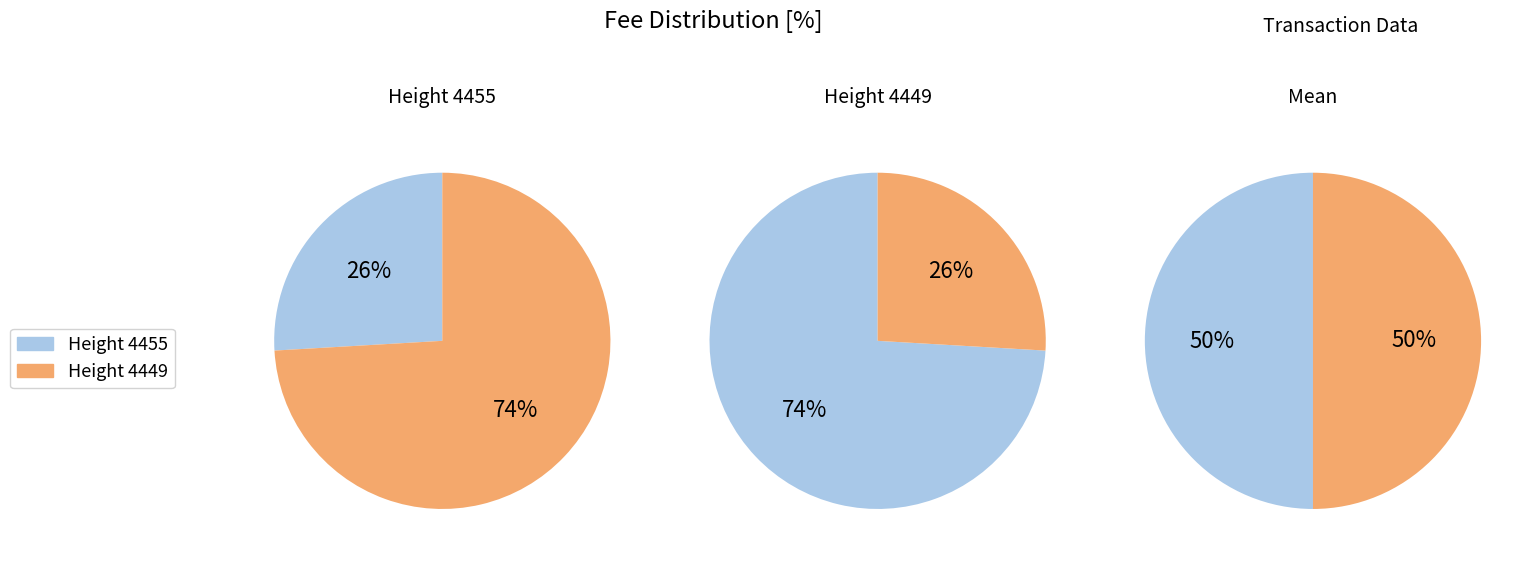

Is 4449 the majority of the pie?

Yes